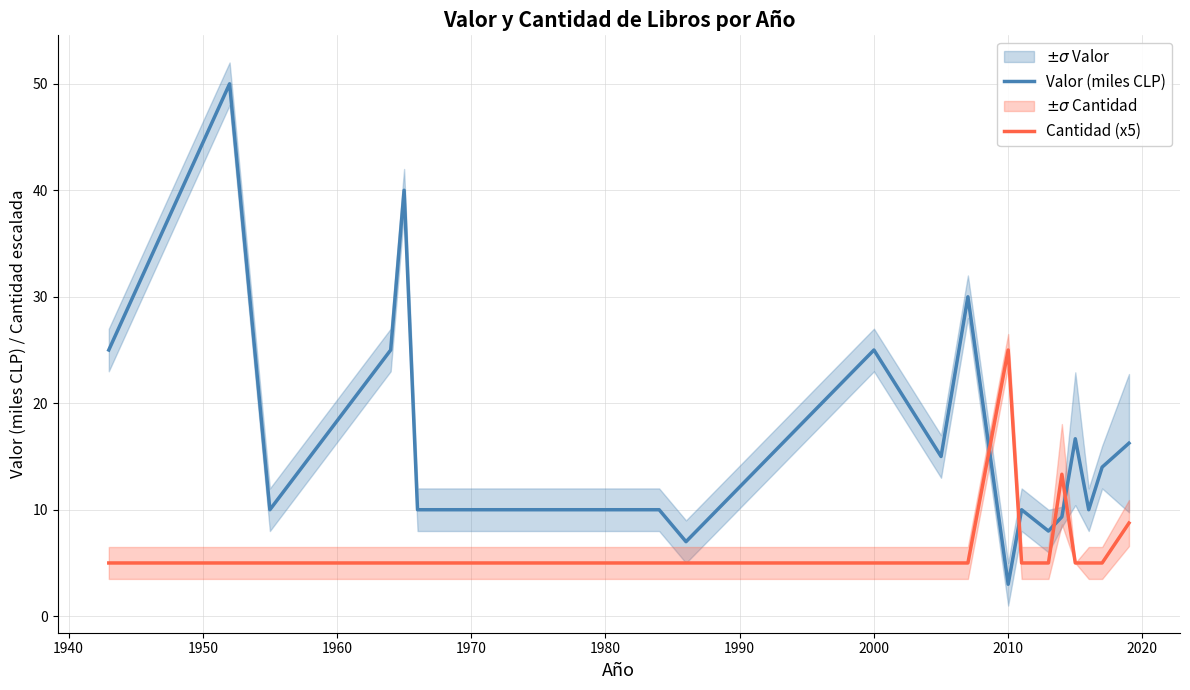

True or false: Cantidad (x5) and Valor (miles CLP) intersect in this chart.

True